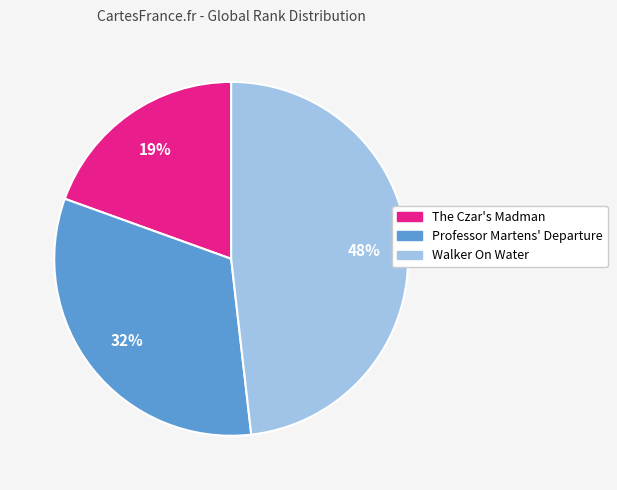

What is the largest slice in the pie chart?

Walker On Water